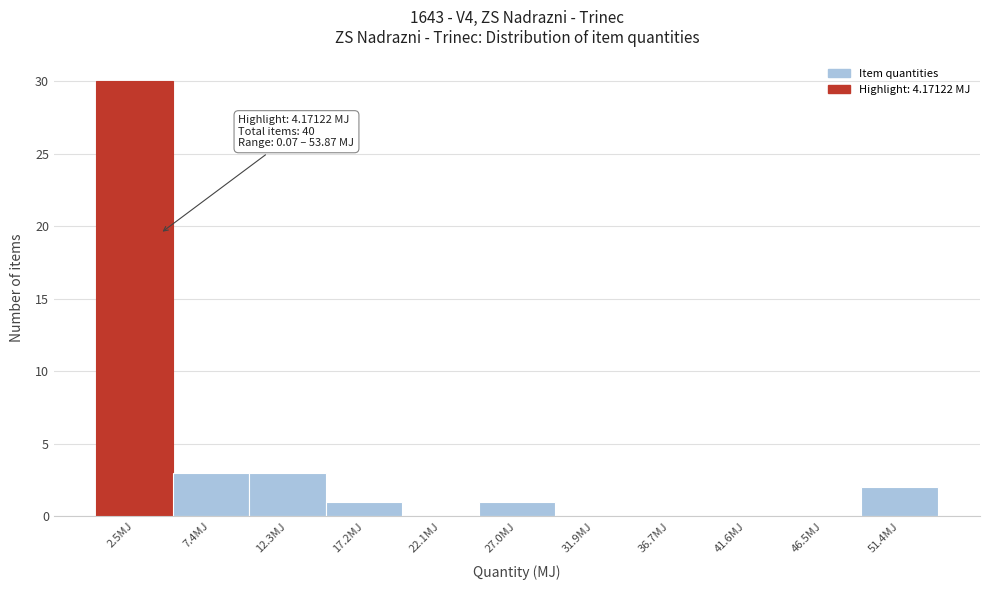

Over which range of the x-axis is the bar tallest?

0.0 to 5.0